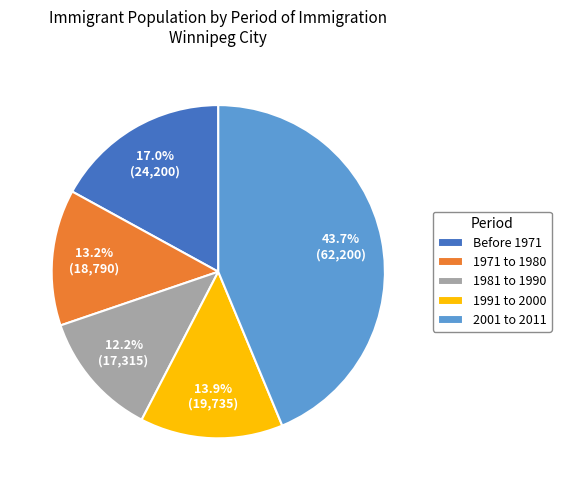

Count the number of slices in the pie.

5